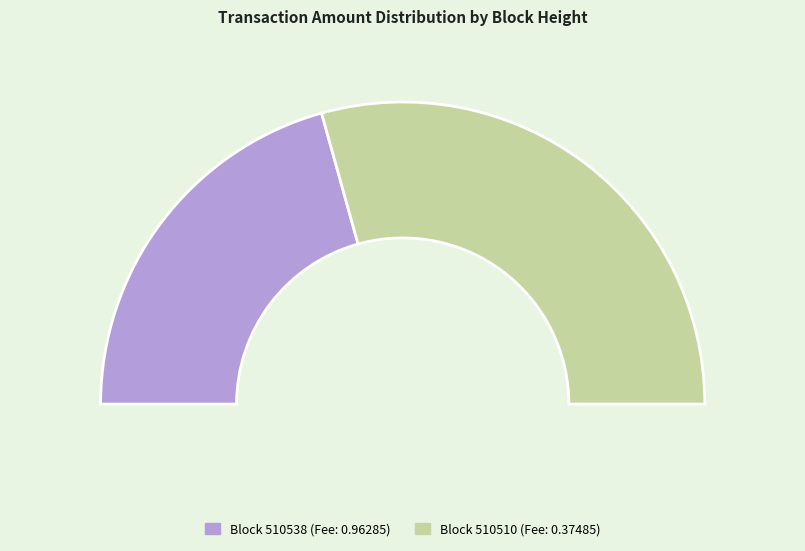

What is the majority slice?

510510